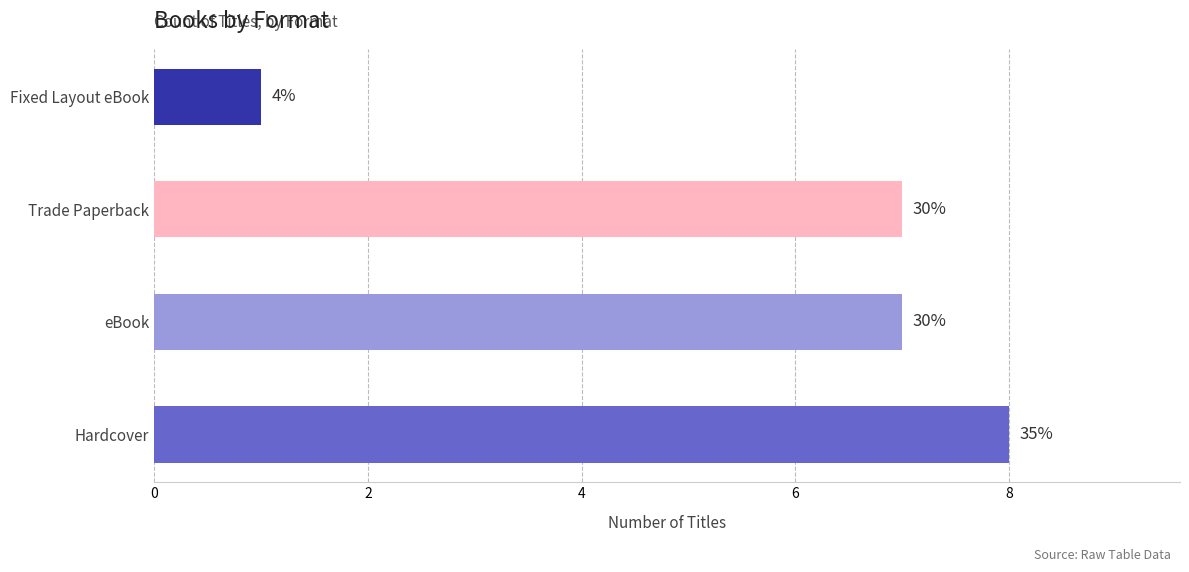

How many bars are there in total?

4